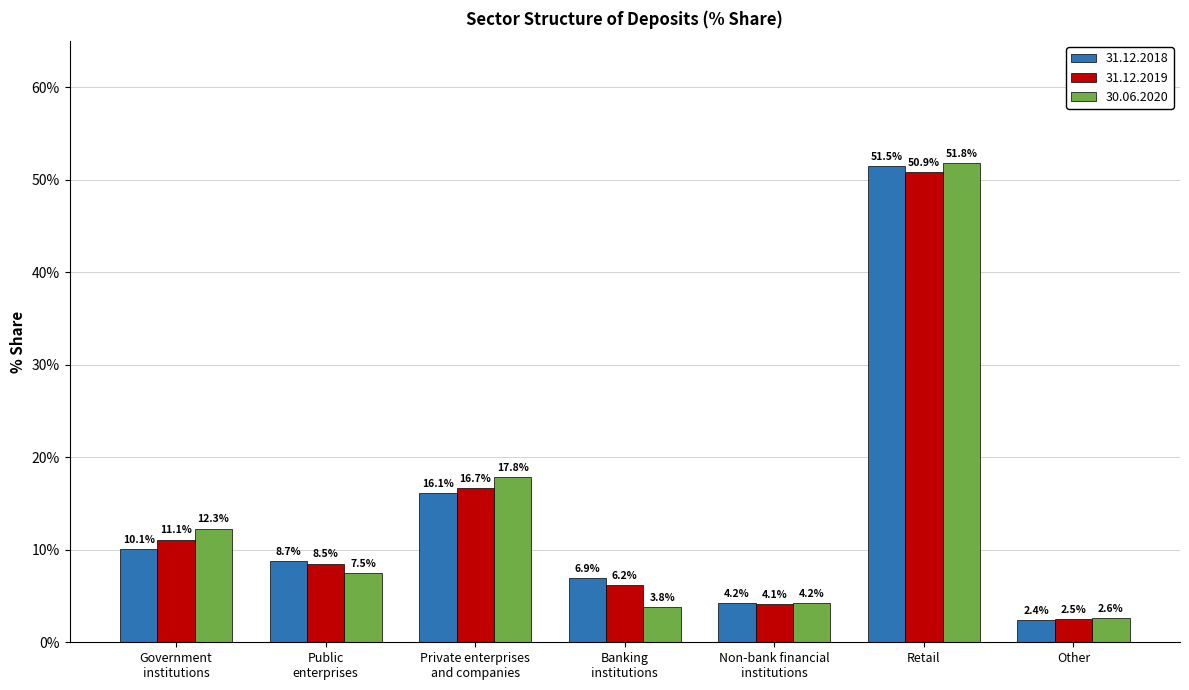

What is the difference between the second highest and minimum values in the 31.12.2018 series?

13.7